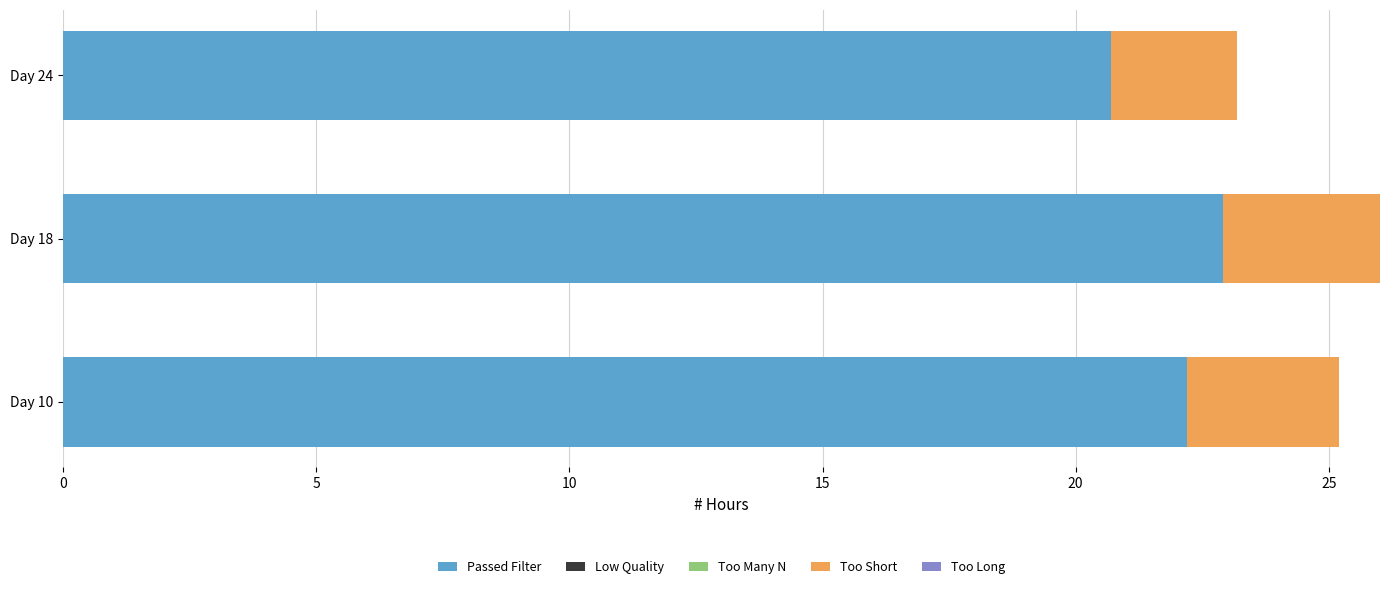

Which category has the lowest value in the Passed Filter series?

Day 24